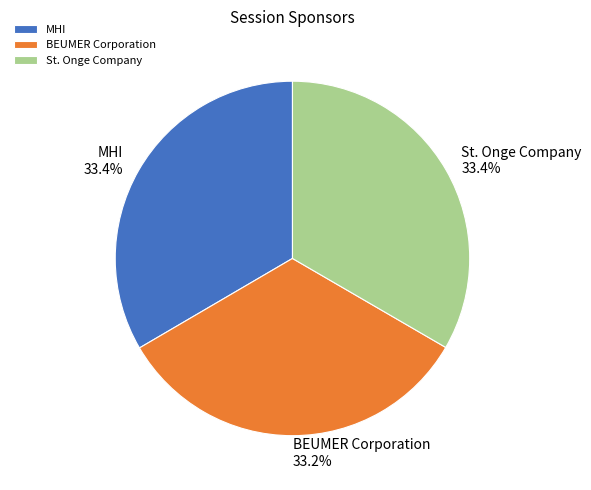

Approximately how many times larger is the value at MHI compared to BEUMER Corporation?

1.0